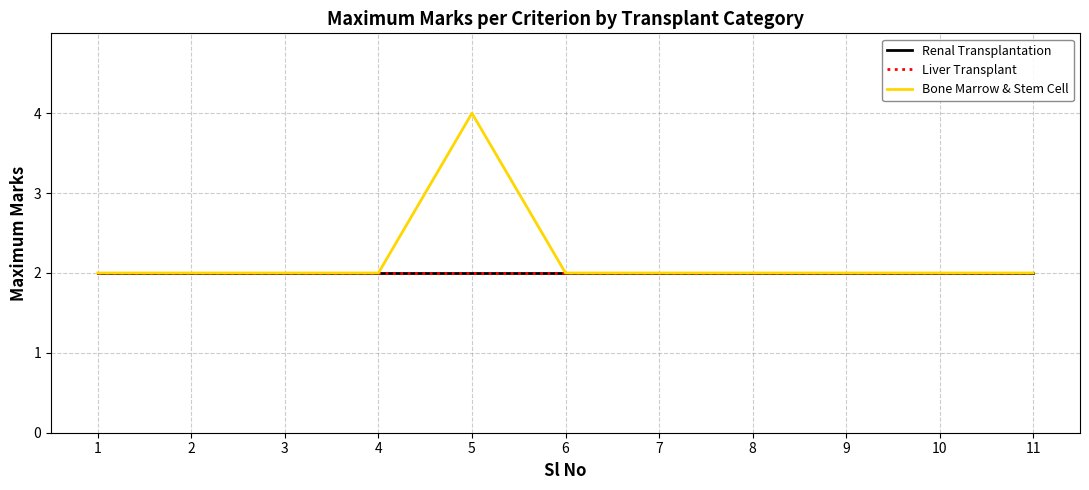

Does the chart display data point markers on the line(s)?

No